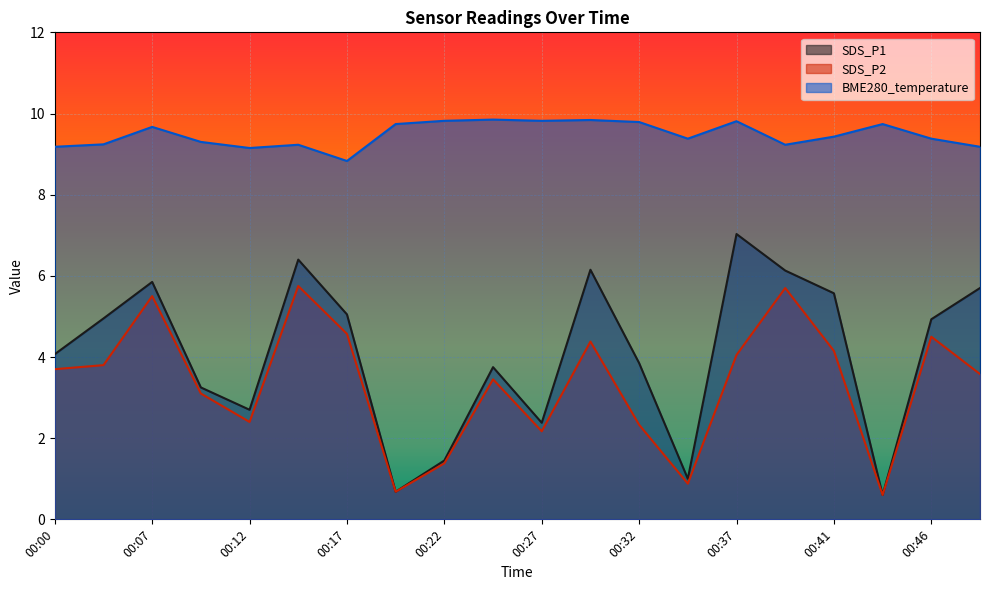

How many data points in SDS_P2 are above 3?

13